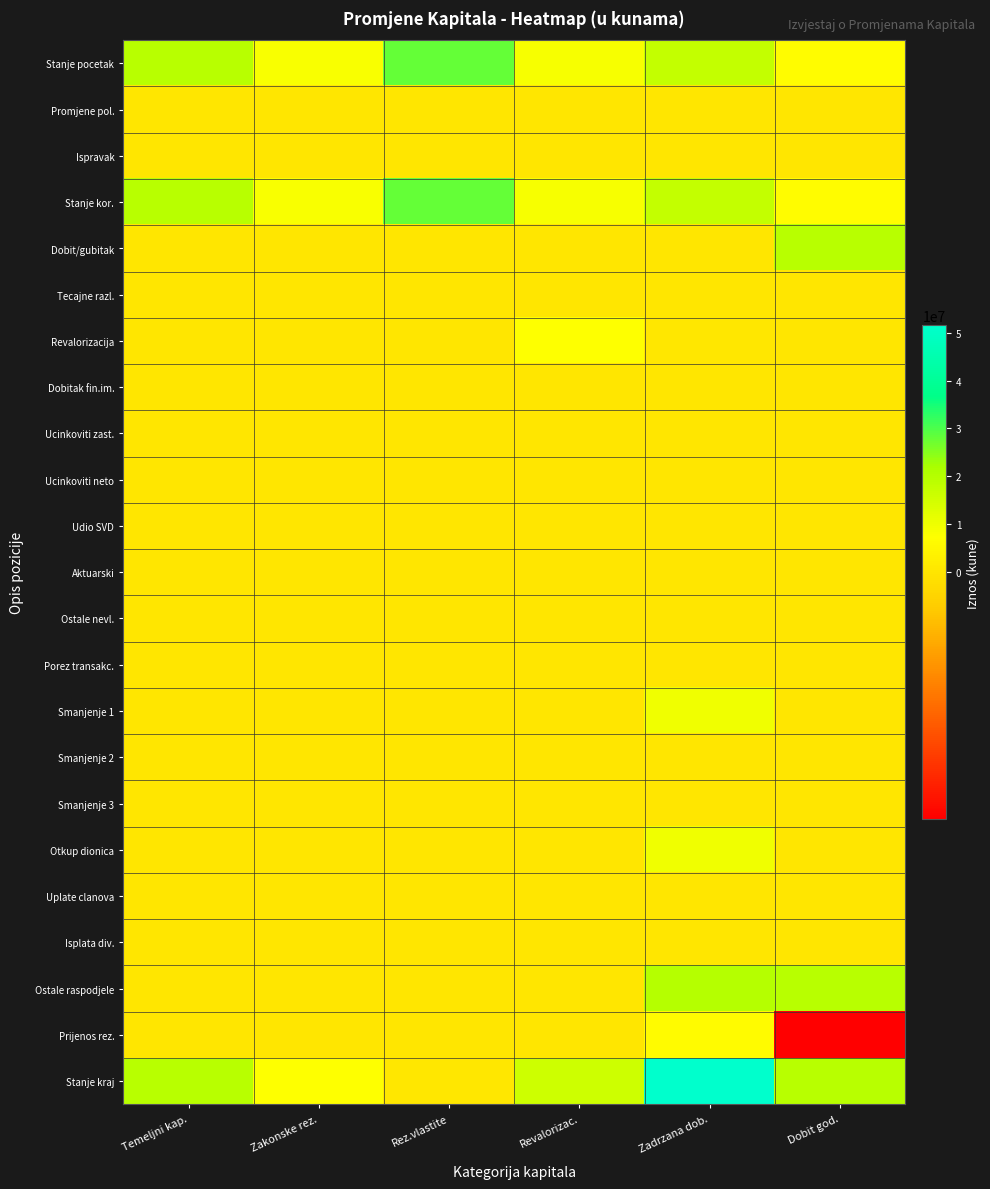

Rank the series at Temeljni kap. from lowest to highest value.

Promjene pol., Ispravak, Dobit/gubitak, Tecajne razl., Revalorizacija, Dobitak fin.im., Ucinkoviti zast., Ucinkoviti neto, Udio SVD, Aktuarski, Ostale nevl., Porez transakc., Smanjenje 1, Smanjenje 2, Smanjenje 3, Otkup dionica, Uplate clanova, Isplata div., Ostale raspodjele, Prijenos rez., Stanje pocetak, Stanje kor., Stanje kraj